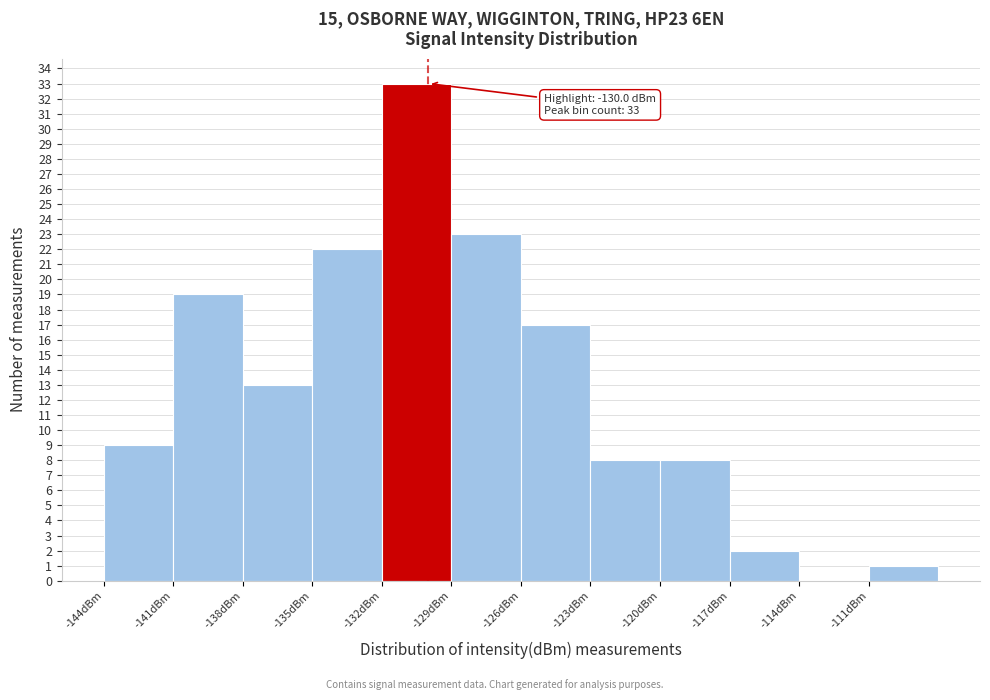

Which range on the x-axis has the tallest bar?

-132 to -129